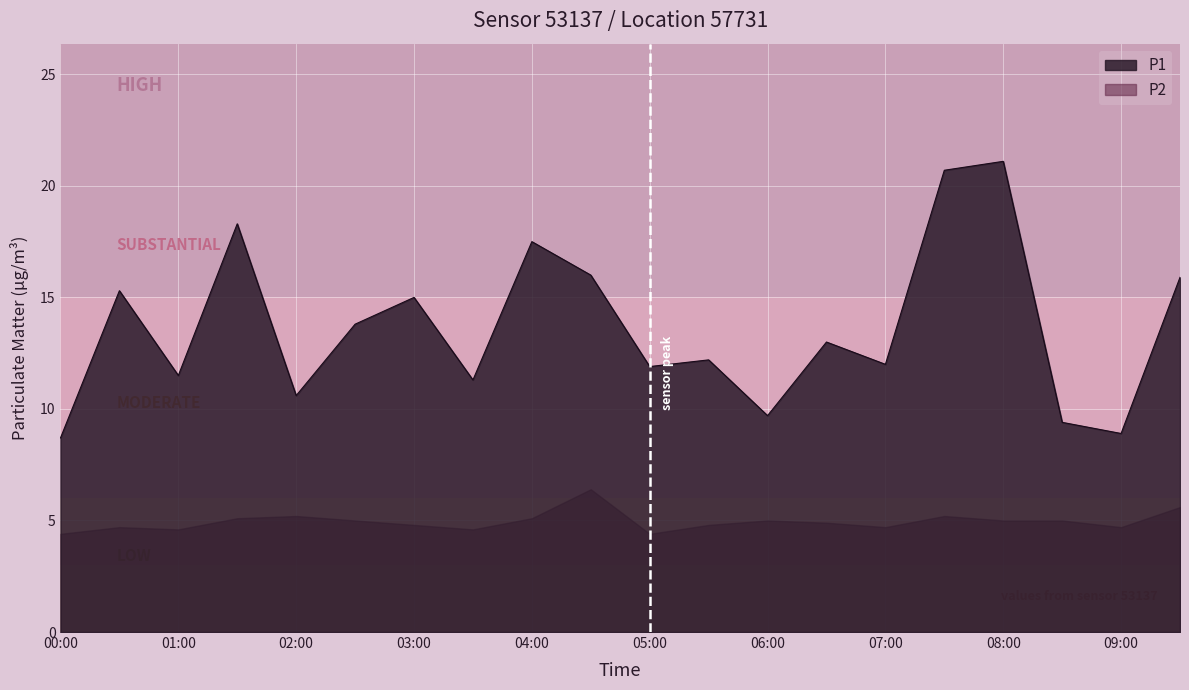

What is the greatest value displayed?

21.1